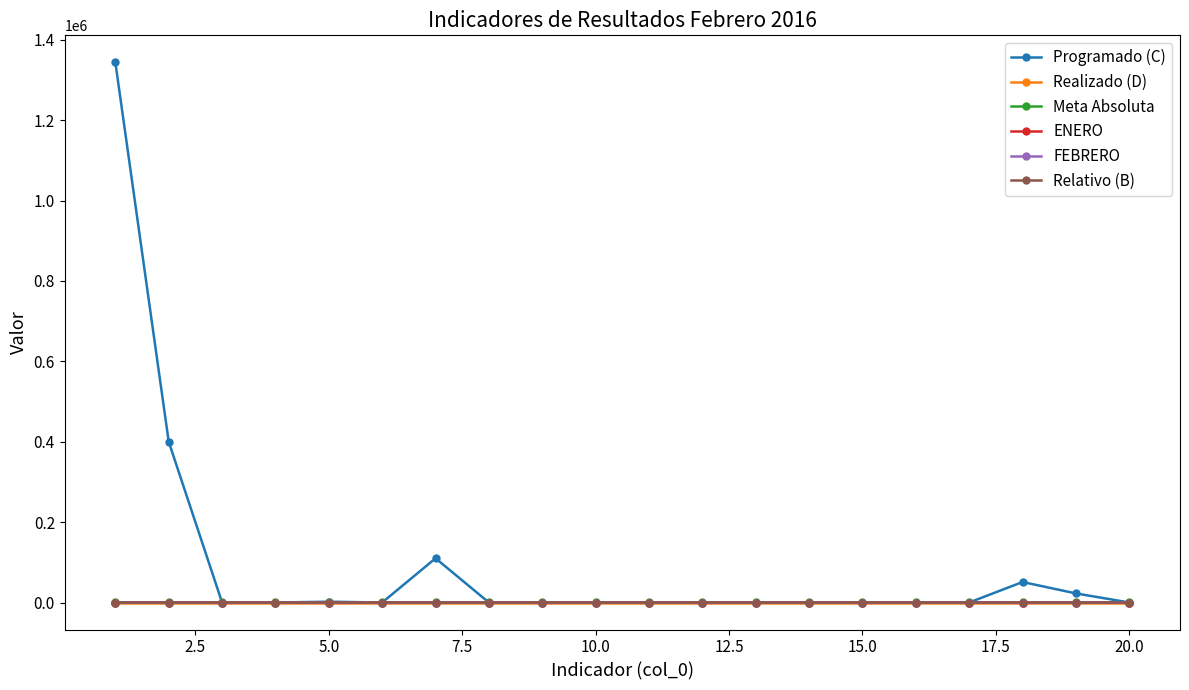

Is this an area chart (filled region under the line)?

No